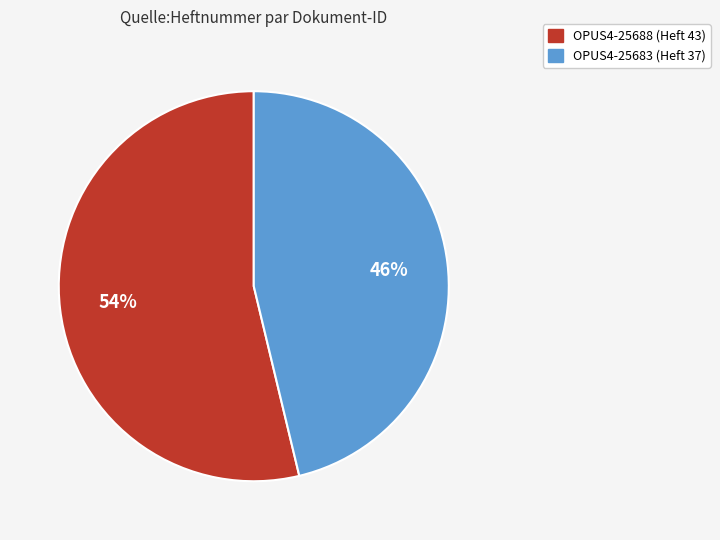

How many slices are in this pie chart?

2